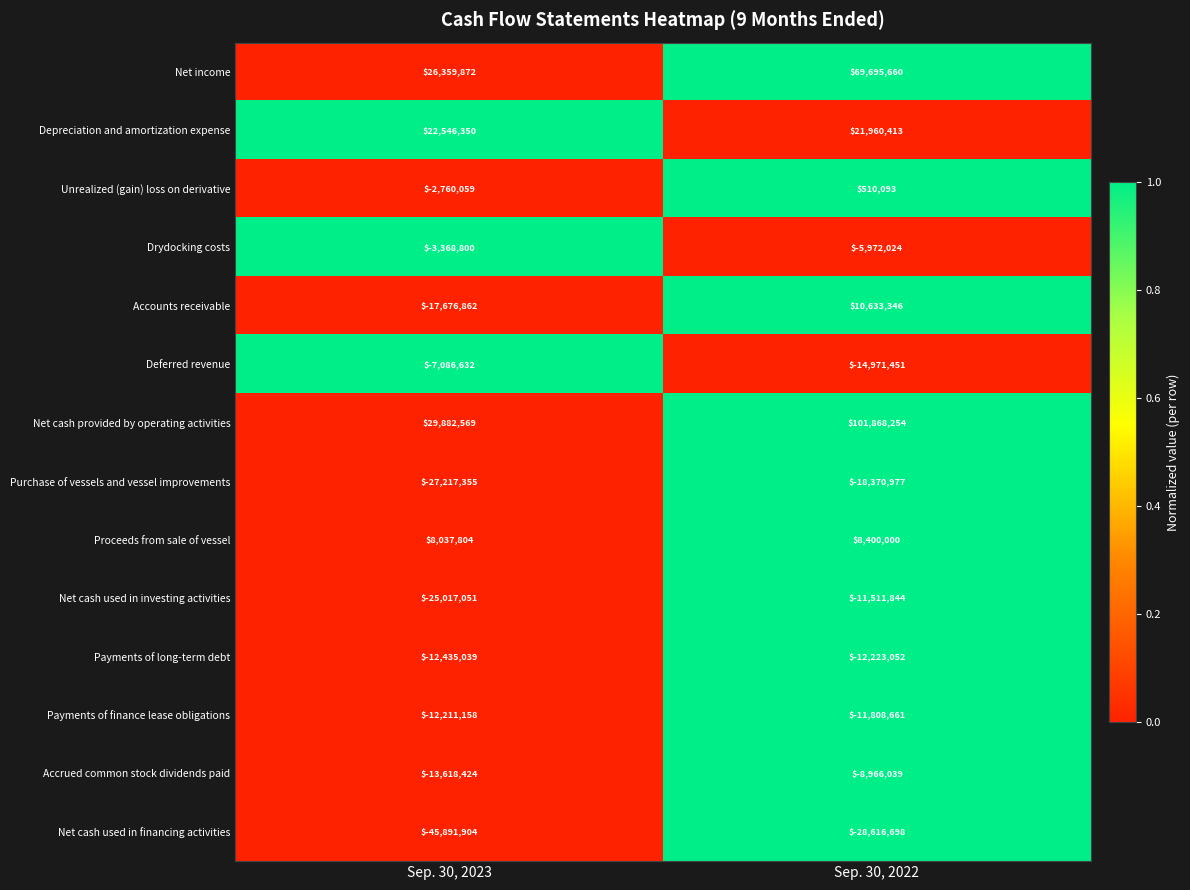

At which label is Accounts receivable closest to -3521758?

Sep. 30, 2023